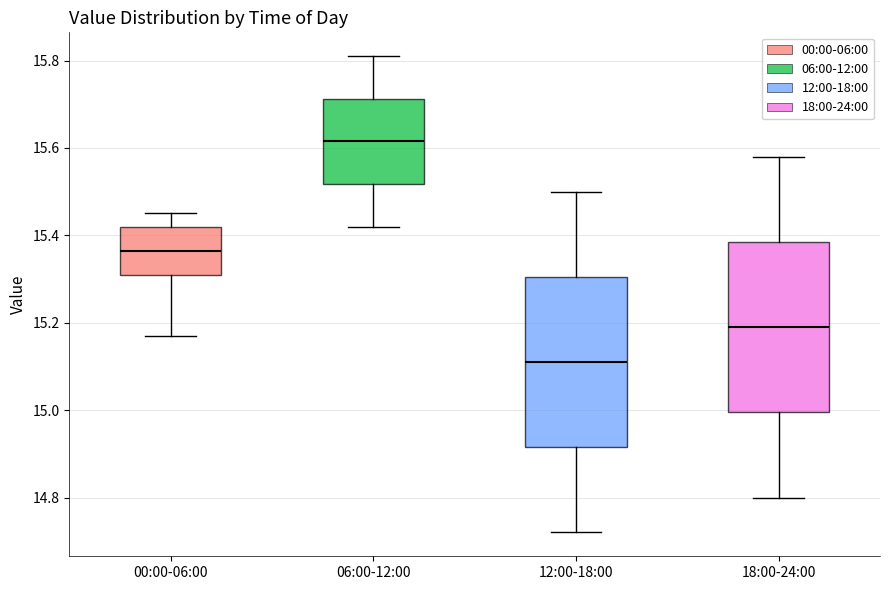

Reading left to right, read every box against the y-axis: the position of its median line, the range the box covers, and the ends of its whiskers. The values are not printed on the chart, so give them approximately, as read against the axis.

00:00-06:00: median 15.36, box 15.32 to 15.42, whiskers 15.18 to 15.46
06:00-12:00: median 15.62, box 15.52 to 15.72, whiskers 15.42 to 15.82
12:00-18:00: median 15.12, box 14.92 to 15.30, whiskers 14.72 to 15.50
18:00-24:00: median 15.20, box 15.00 to 15.38, whiskers 14.80 to 15.58